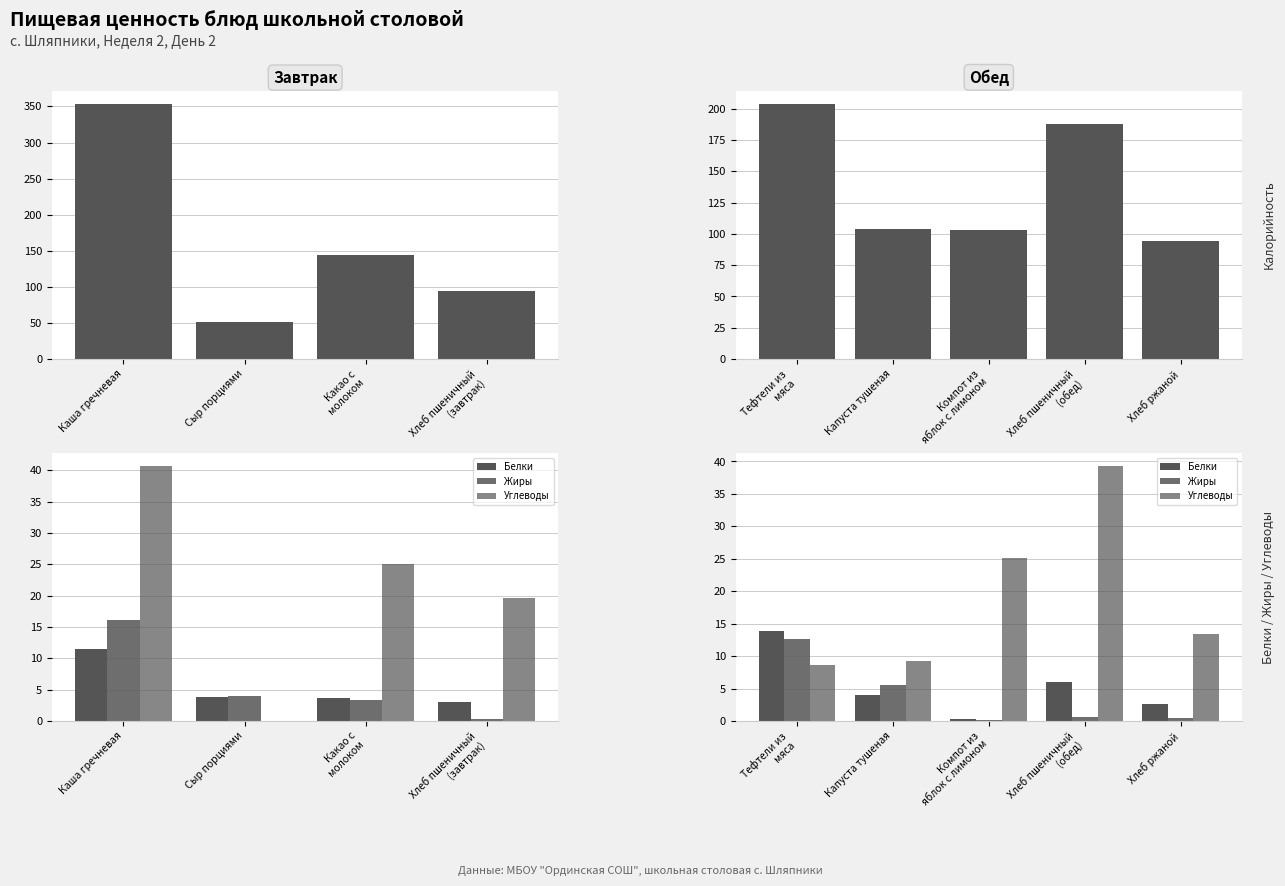

How many data points in Углеводы are less than 13?

2